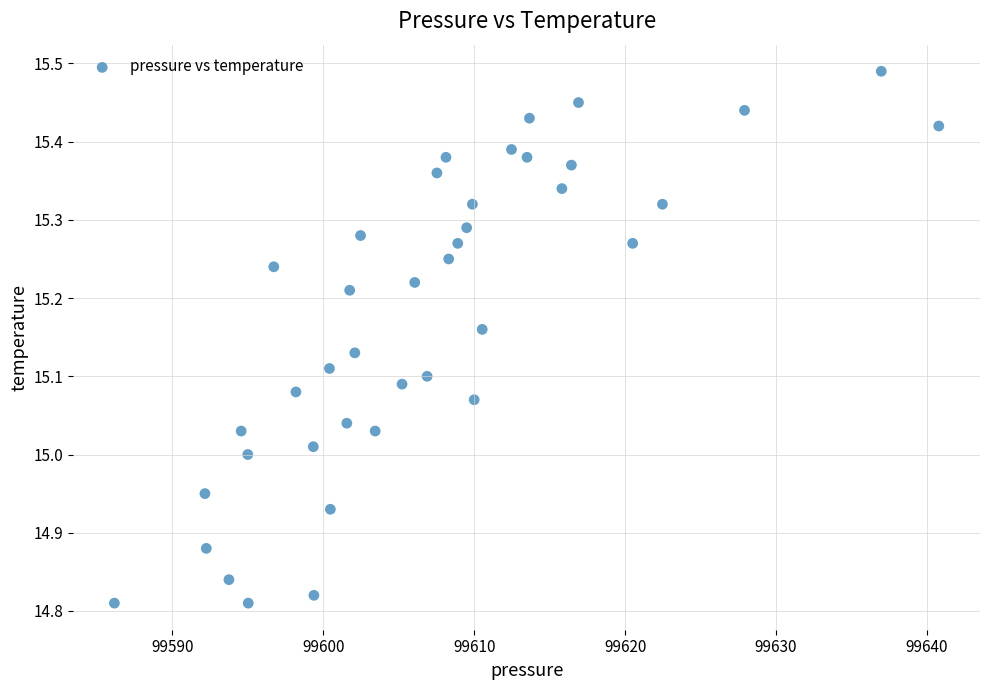

What is the range of X values (max minus min)?

54.6